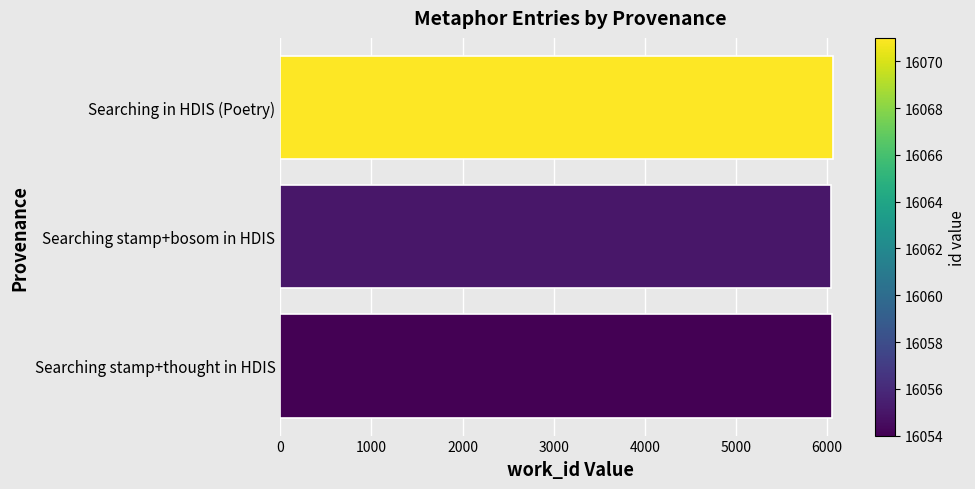

Does the chart contain stacked bars?

No